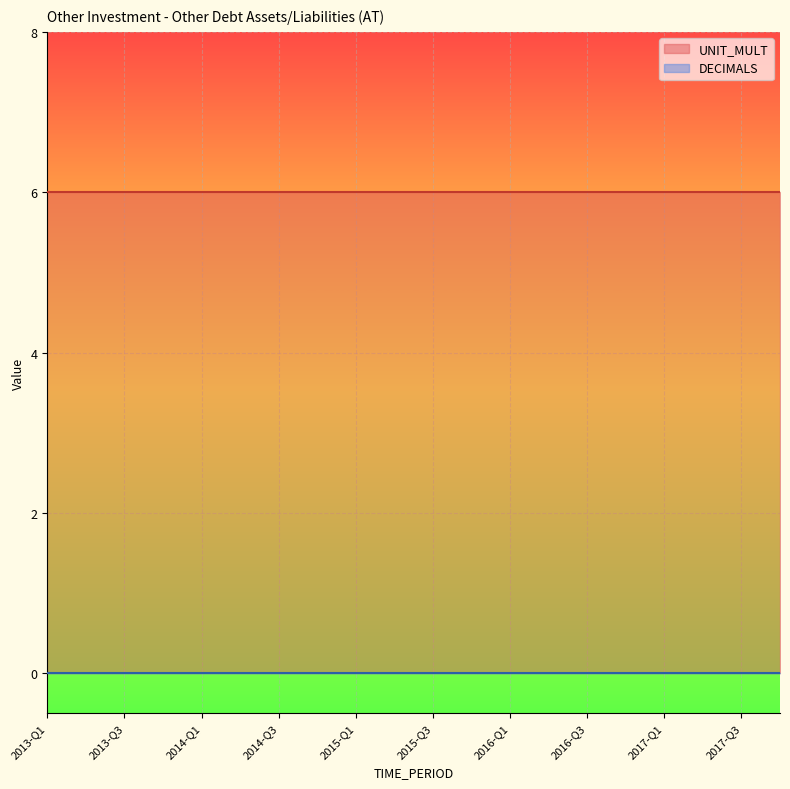

True or false: DECIMALS and UNIT_MULT cross at least once.

False